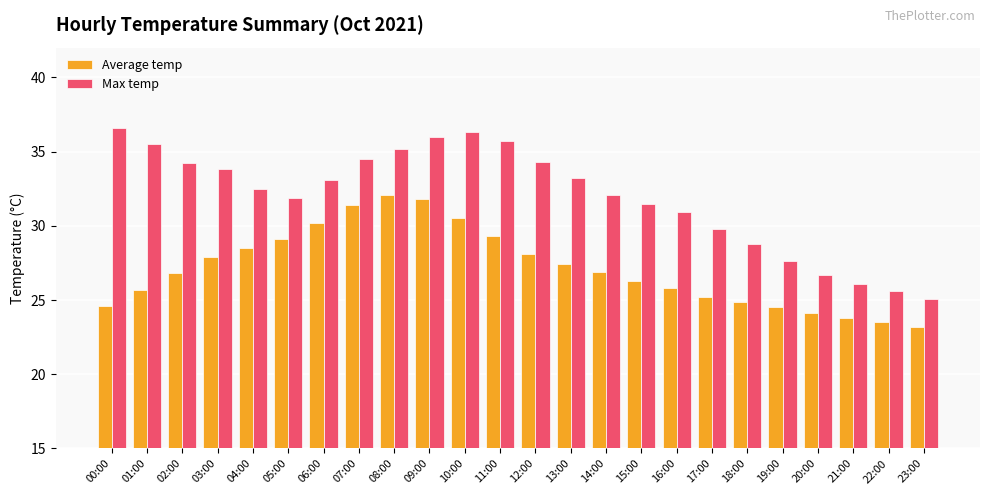

Rank the series at 16:00 from highest to lowest value.

Max temp, Average temp